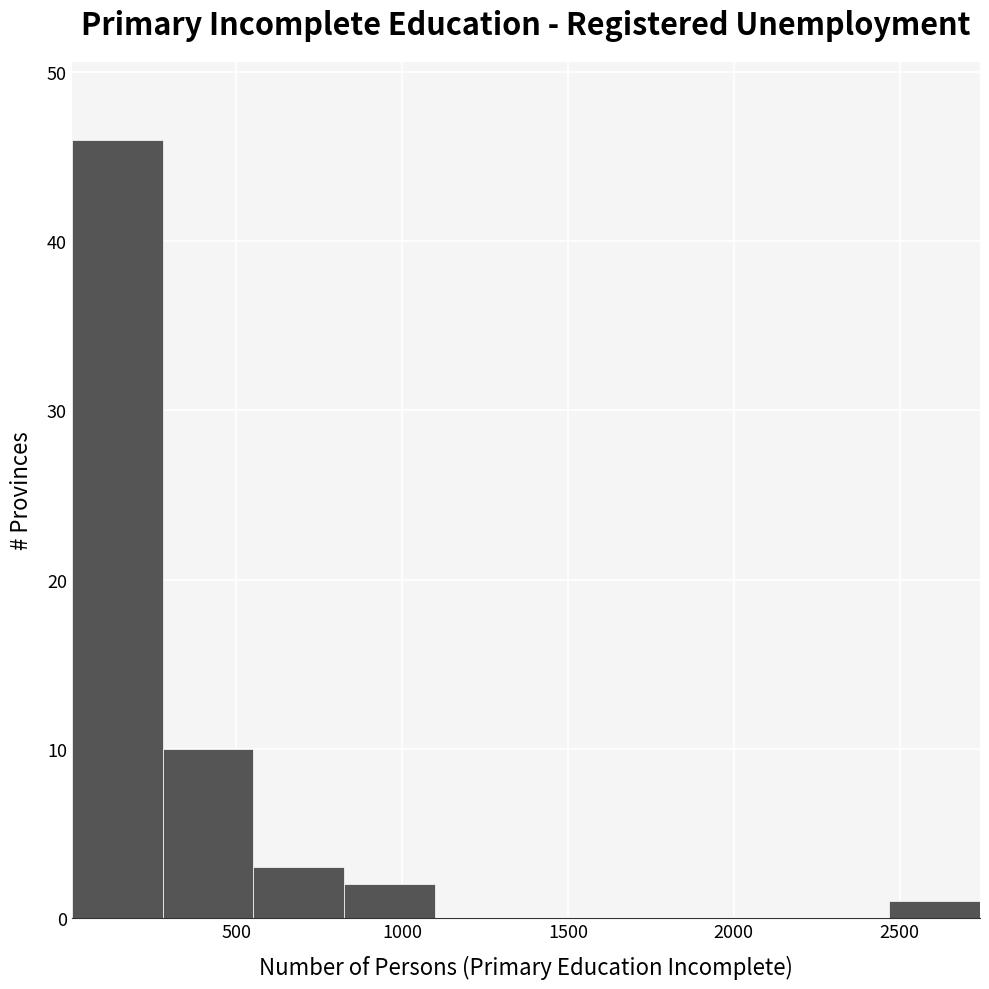

How tall is the bar that spans 300 to 550 on the x-axis? Neither the bar edges nor the heights are printed on the chart, so give them approximately, as read against the axes.

10